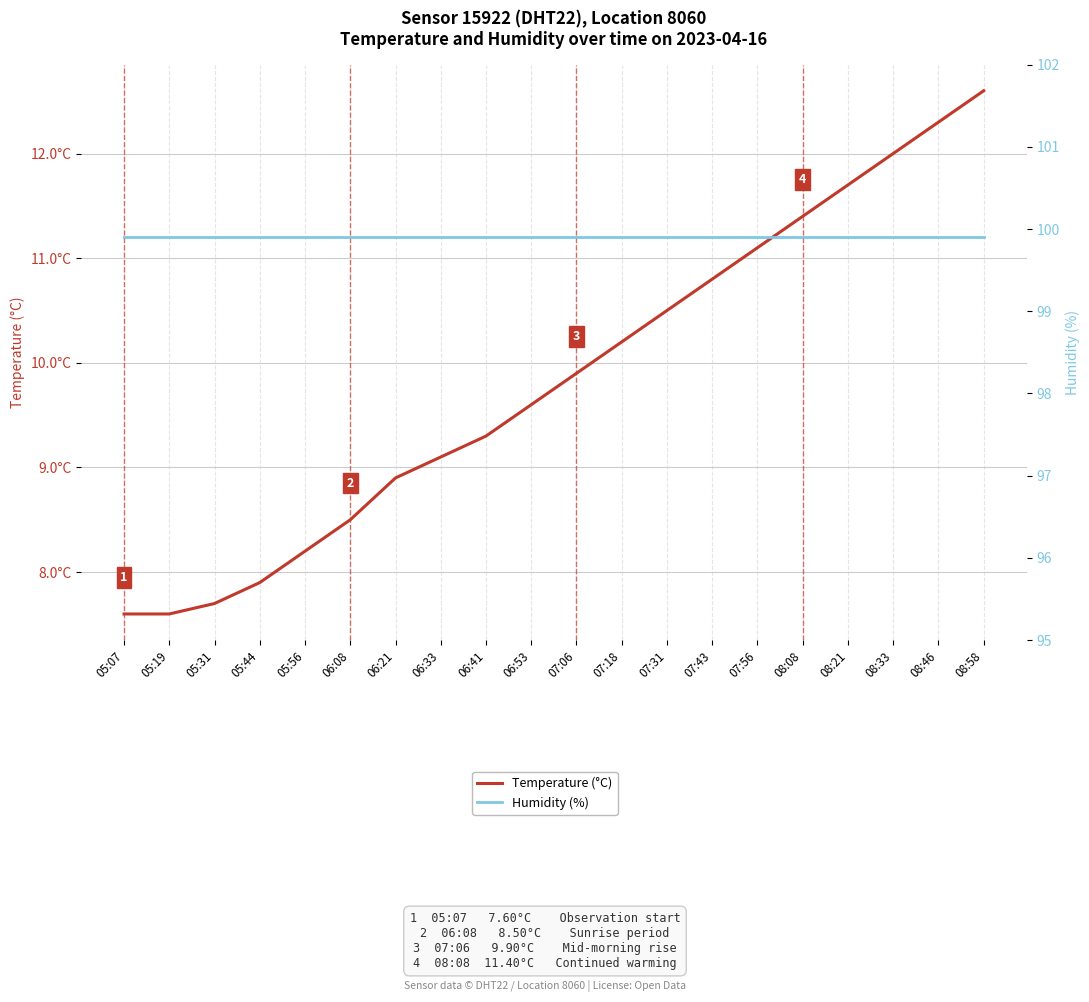

What are all the series names shown in the legend?

Temperature (°C), Humidity (%)